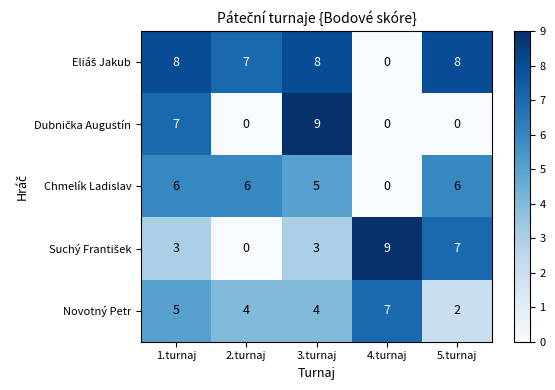

What is the difference between the highest and lowest values at 4.turnaj?

9